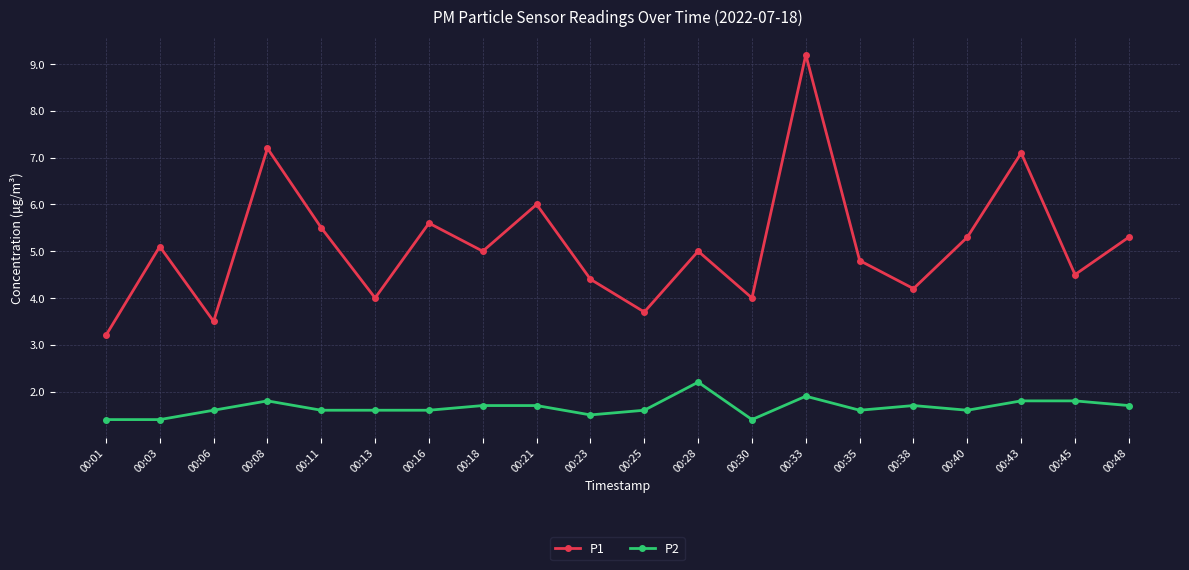

How many P2 values are between 1 and 2?

19